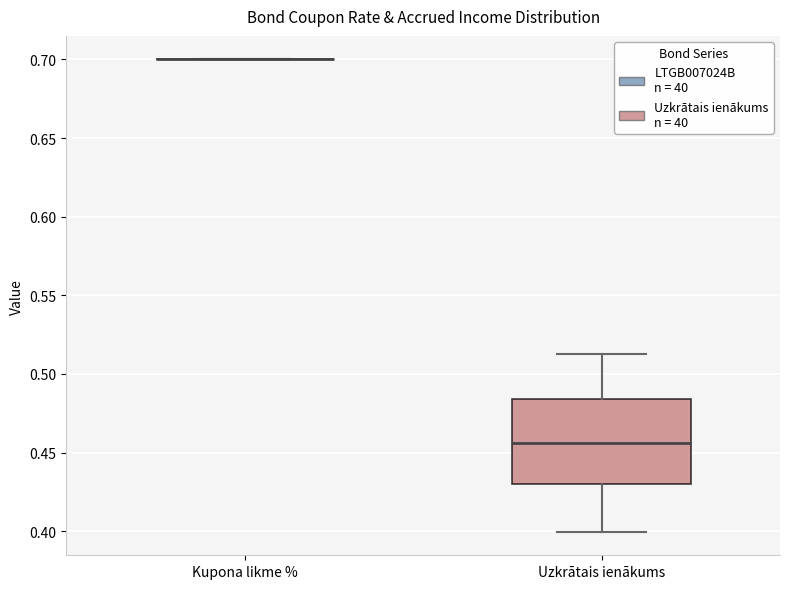

Reading left to right, transcribe this box plot: for each box, give where its median line is, the range the box spans, and where its two whiskers end, as read against the y-axis. The values are not printed on the chart, so give them approximately, as read against the axis.

Kupona likme %: box collapsed to a line at 0.700, whiskers 0.700 to 0.700
Uzkrātais ienākums: median 0.455, box 0.430 to 0.485, whiskers 0.400 to 0.515